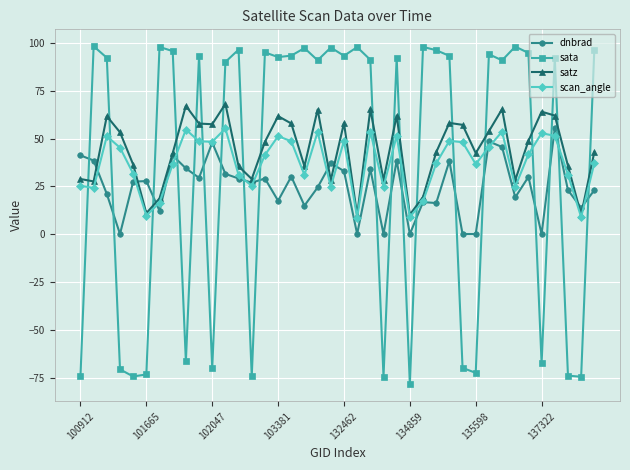

Which series has the widest spread of values?

sata